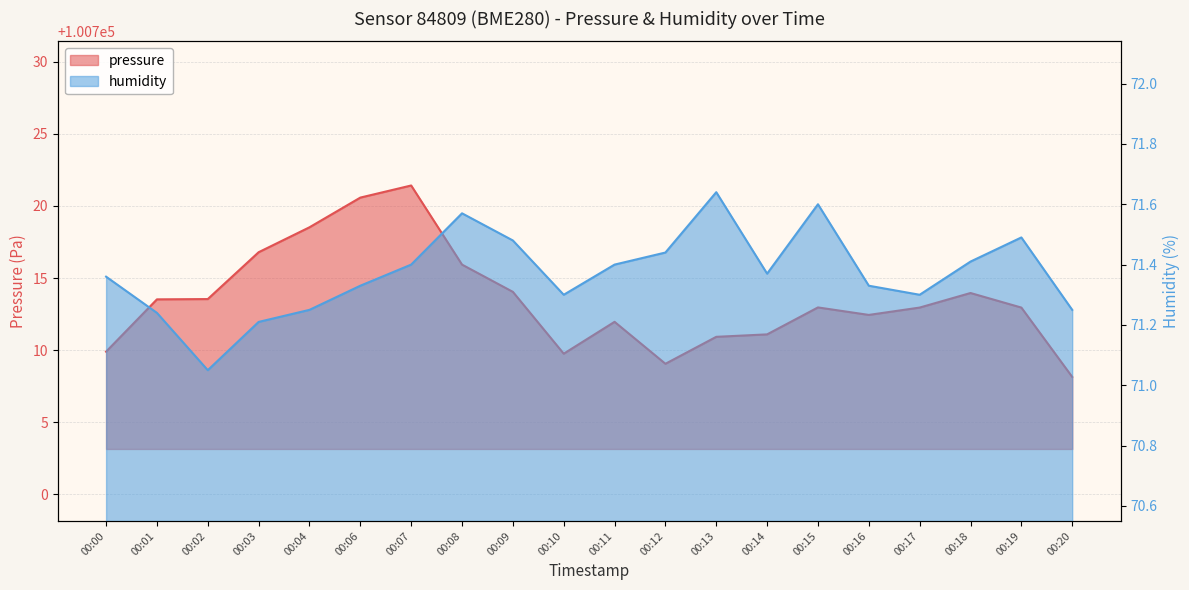

True or false: humidity and pressure cross at least once.

False